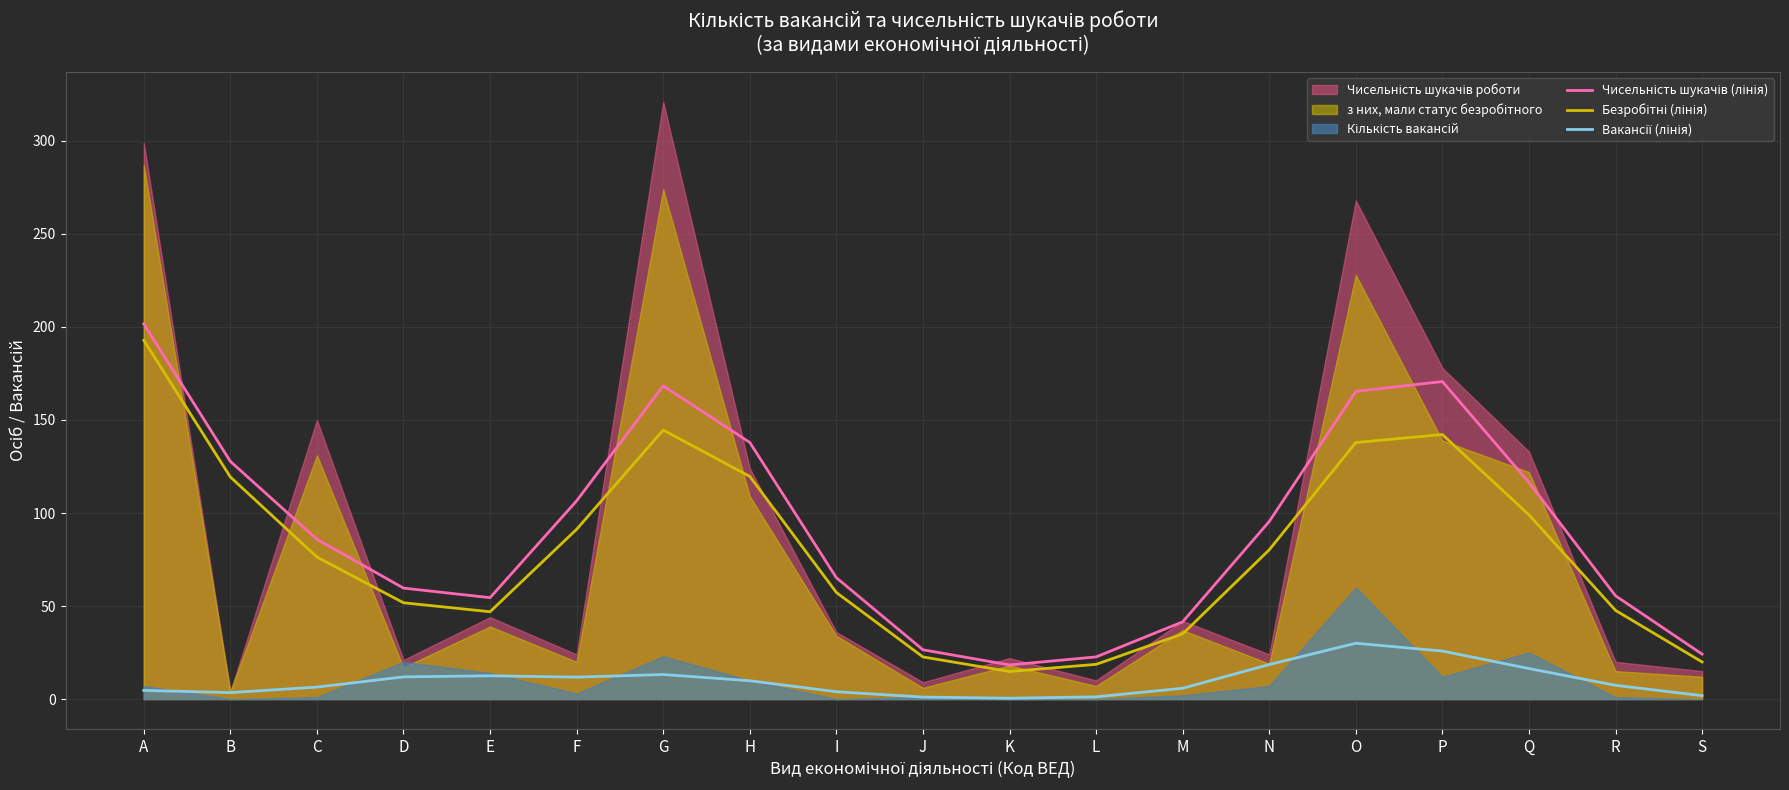

Reading right to left, extract all data points from this chart.

Чисельність шукачів (лінія): 24.2	55.5	116.4	170.7	165.4	95.4	41.5	22.6	18.3	26.5	65.2	137.9	168.3	106.5	54.5	59.6	85.9	127.8	201.7
Безробітні (лінія): 19.9	47.7	99.0	142.2	137.9	80.2	35.0	18.6	14.8	22.6	57.3	119.7	144.6	91.3	46.9	51.8	76.3	119.4	192.9
Вакансії (лінія): 1.8	7.4	16.4	25.8	30.0	18.6	5.8	1.2	0.4	1.1	3.9	9.8	13.2	11.8	12.5	11.9	6.4	3.5	4.6